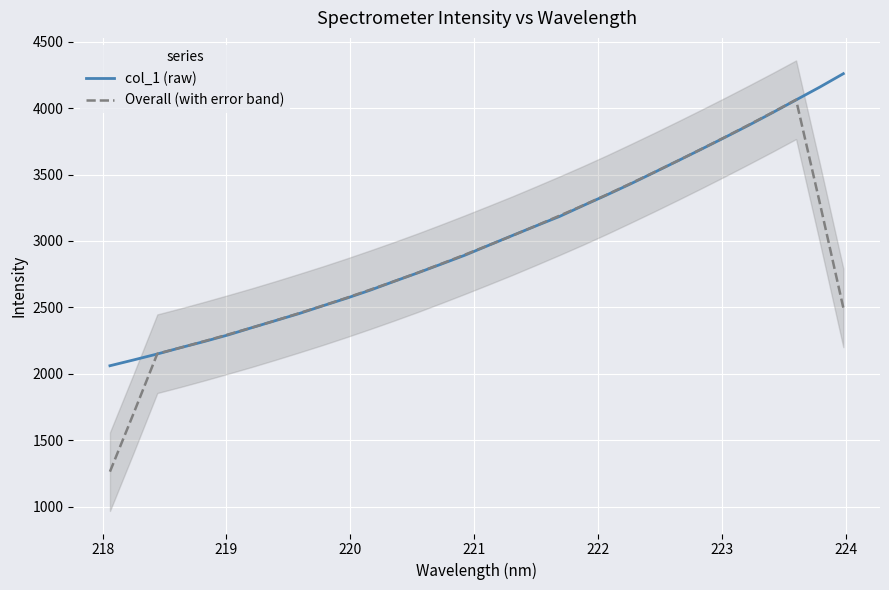

What is the highest value of the Overall (with error band) series?

4063.3